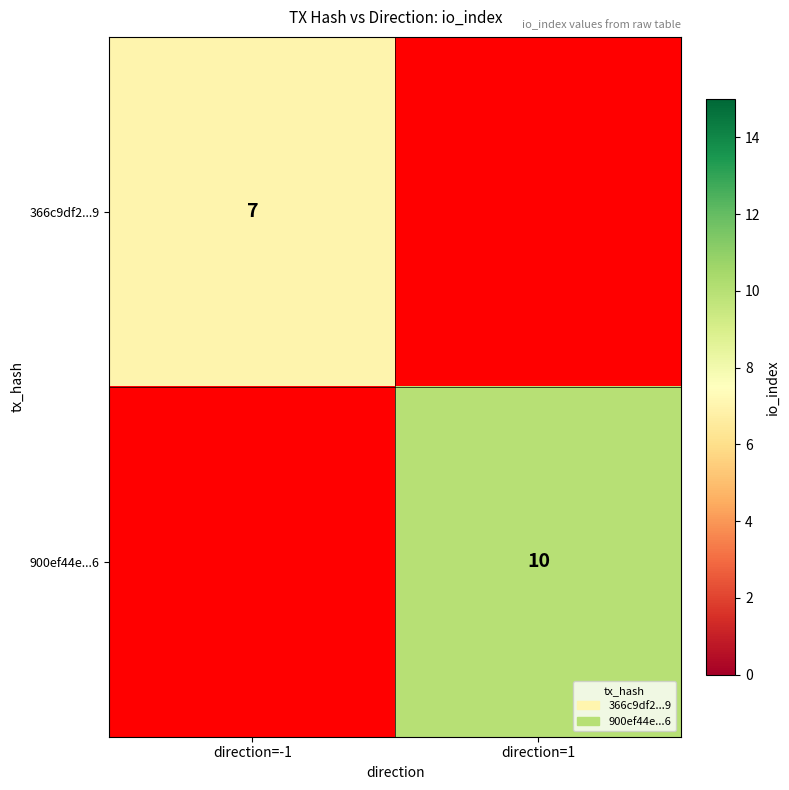

The 366c9df2...9 series shows 7 at direction=-1. True or false?

True